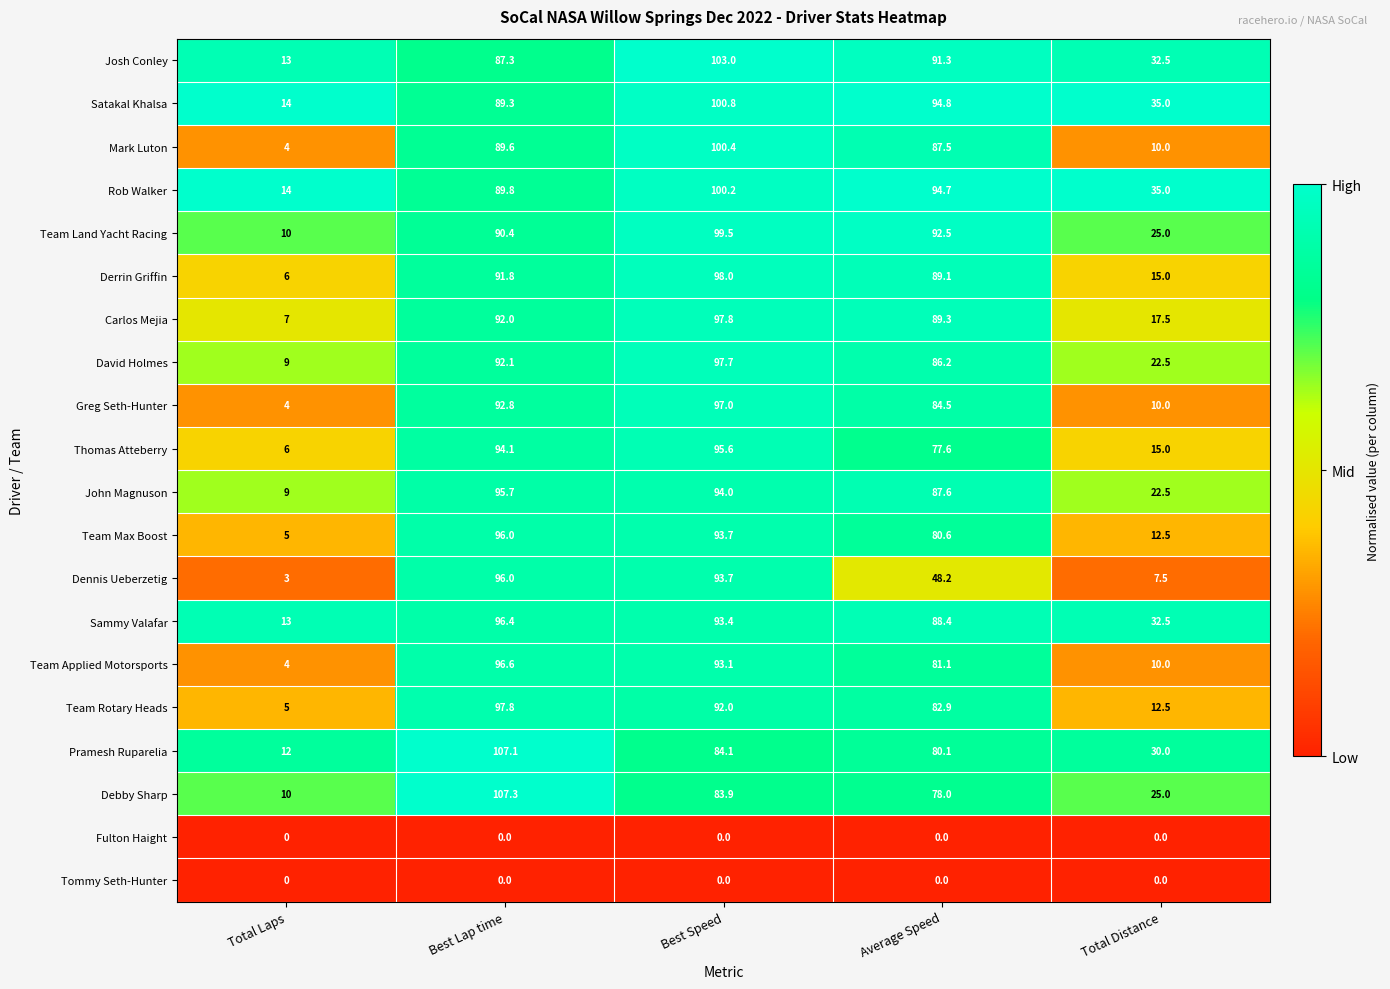

Which series has the largest range (max minus min)?

Debby Sharp